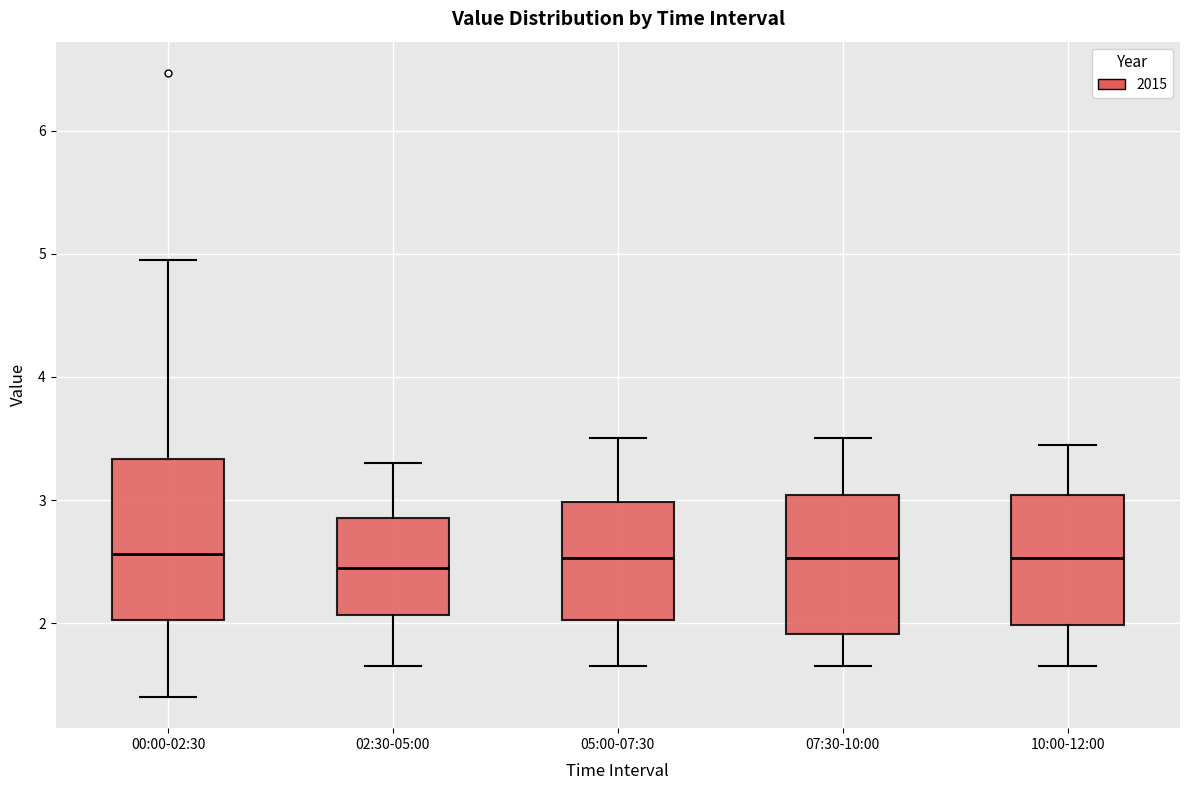

Where is the upper edge of the box for 07:30-10:00 on the y-axis? The values are not printed on the chart, so give them approximately, as read against the axis.

3.0